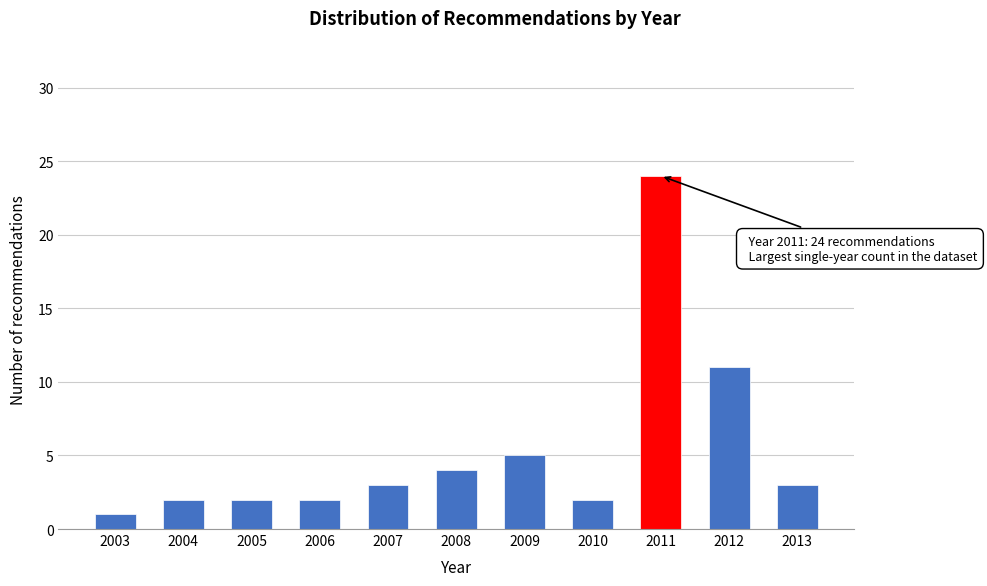

Reading right to left, list all the values displayed in this chart.

2013=3	2012=11	2011=24	2010=2	2009=5	2008=4	2007=3	2006=2	2005=2	2004=2	2003=1